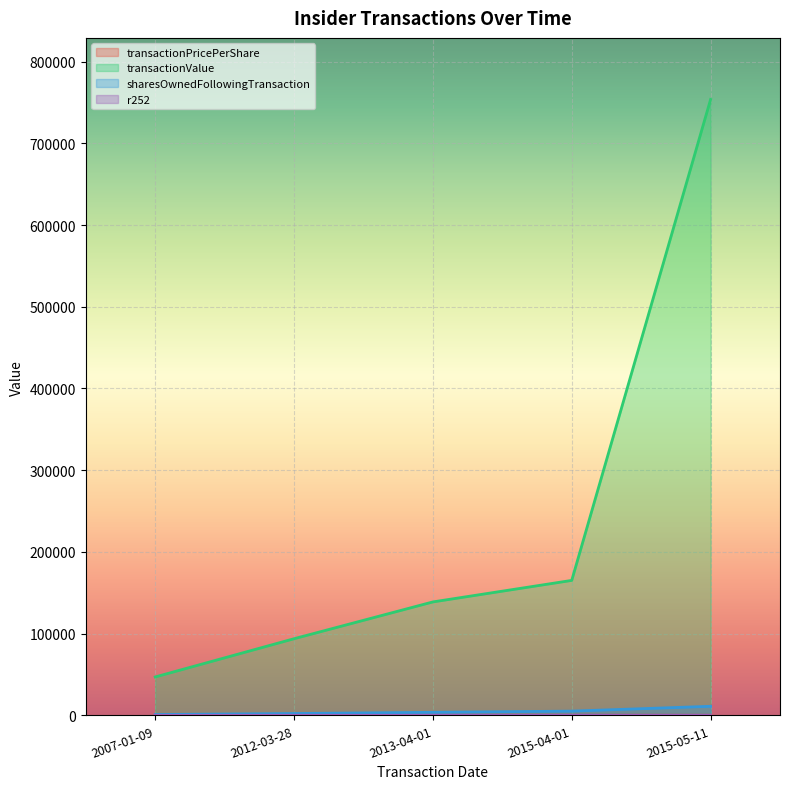

What is the minimum value for sharesOwnedFollowingTransaction?

1000.0